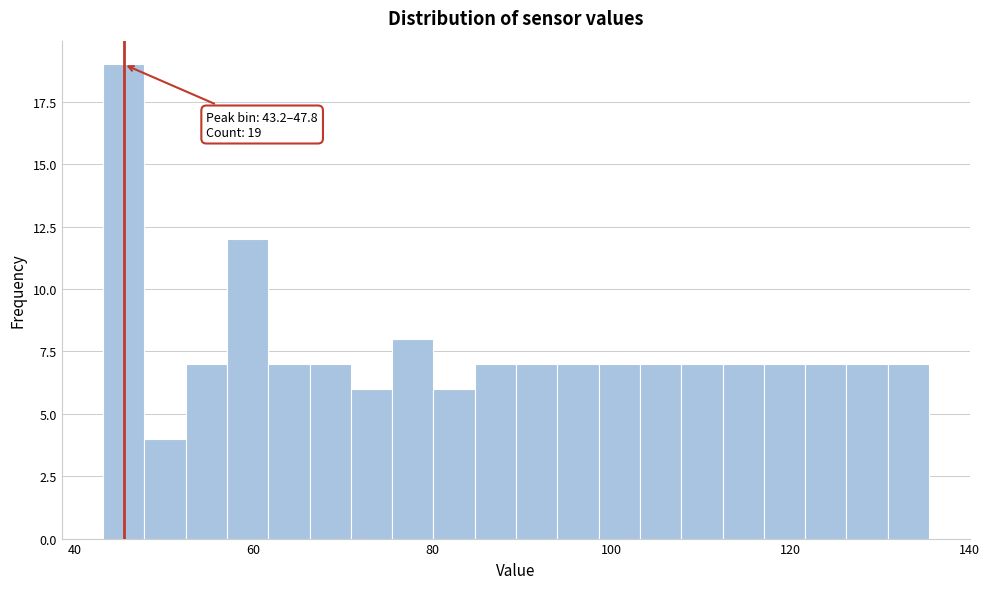

Read against the x-axis, roughly where is the centre of the tallest bar?

46